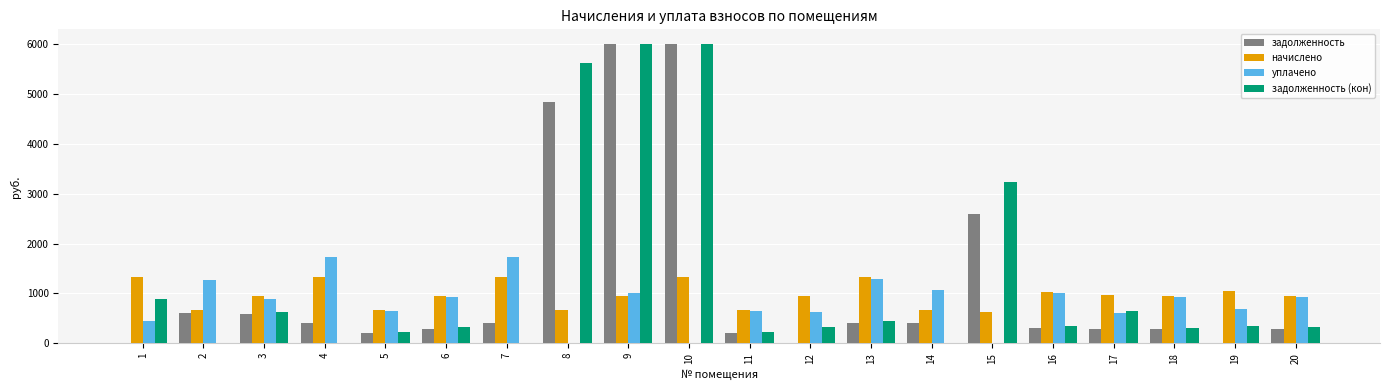

What is the sum of all задолженность (кон) values?

25881.2